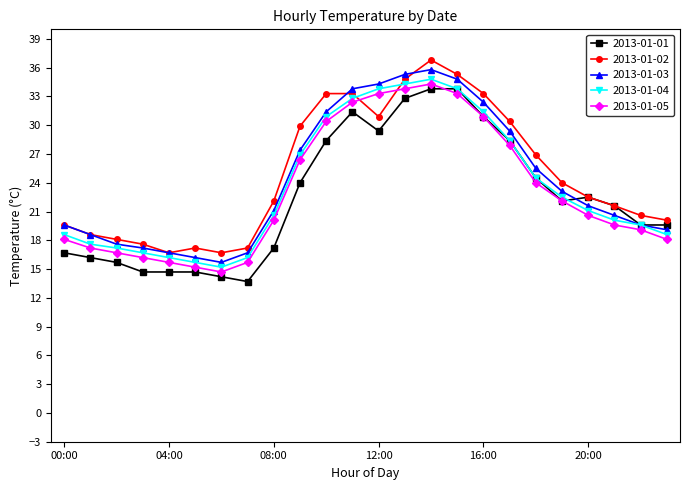

What is the lowest value of the 2013-01-03 series?

15.7